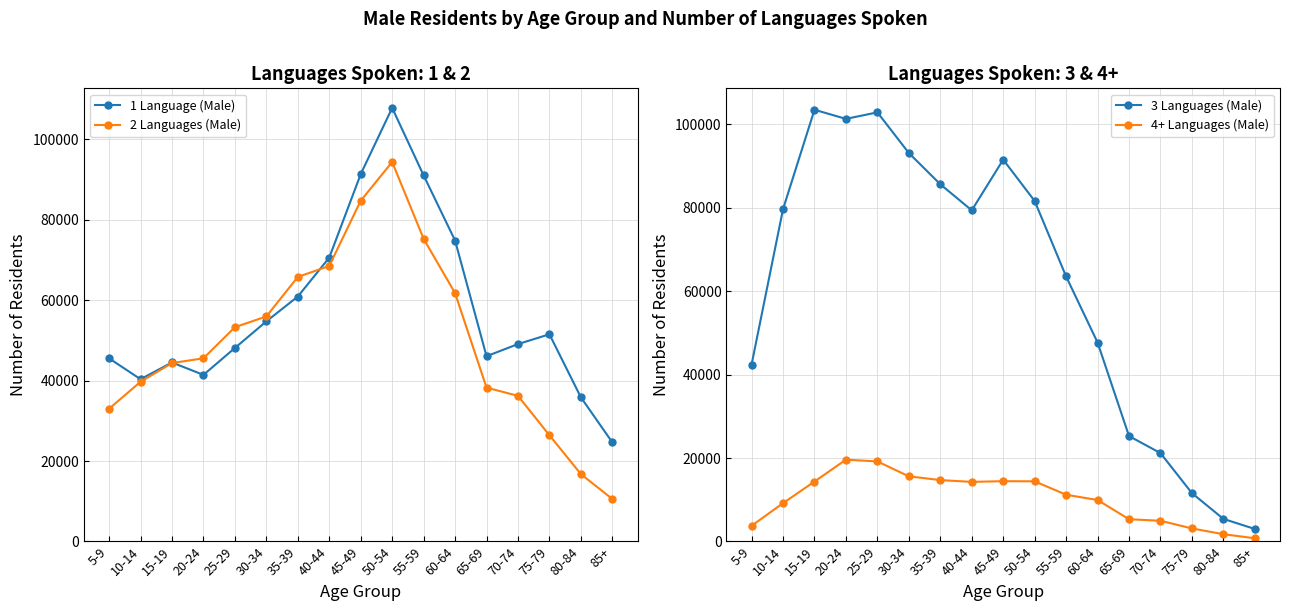

The 2 Languages (Male) series shows 65781 at 35-39. True or false?

True